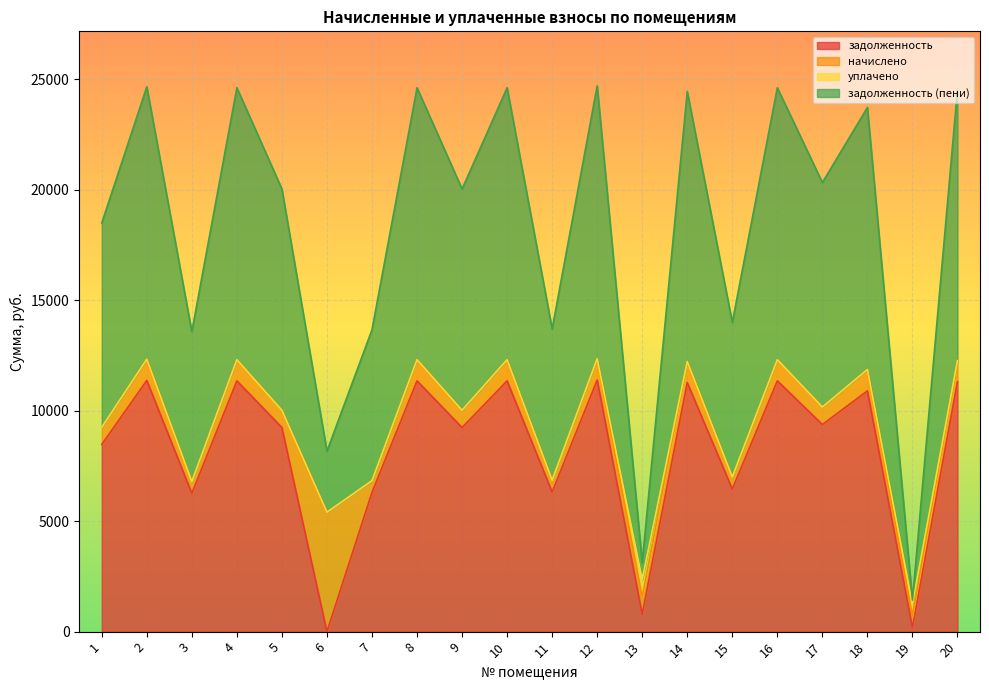

How many lines are shown in the chart?

4